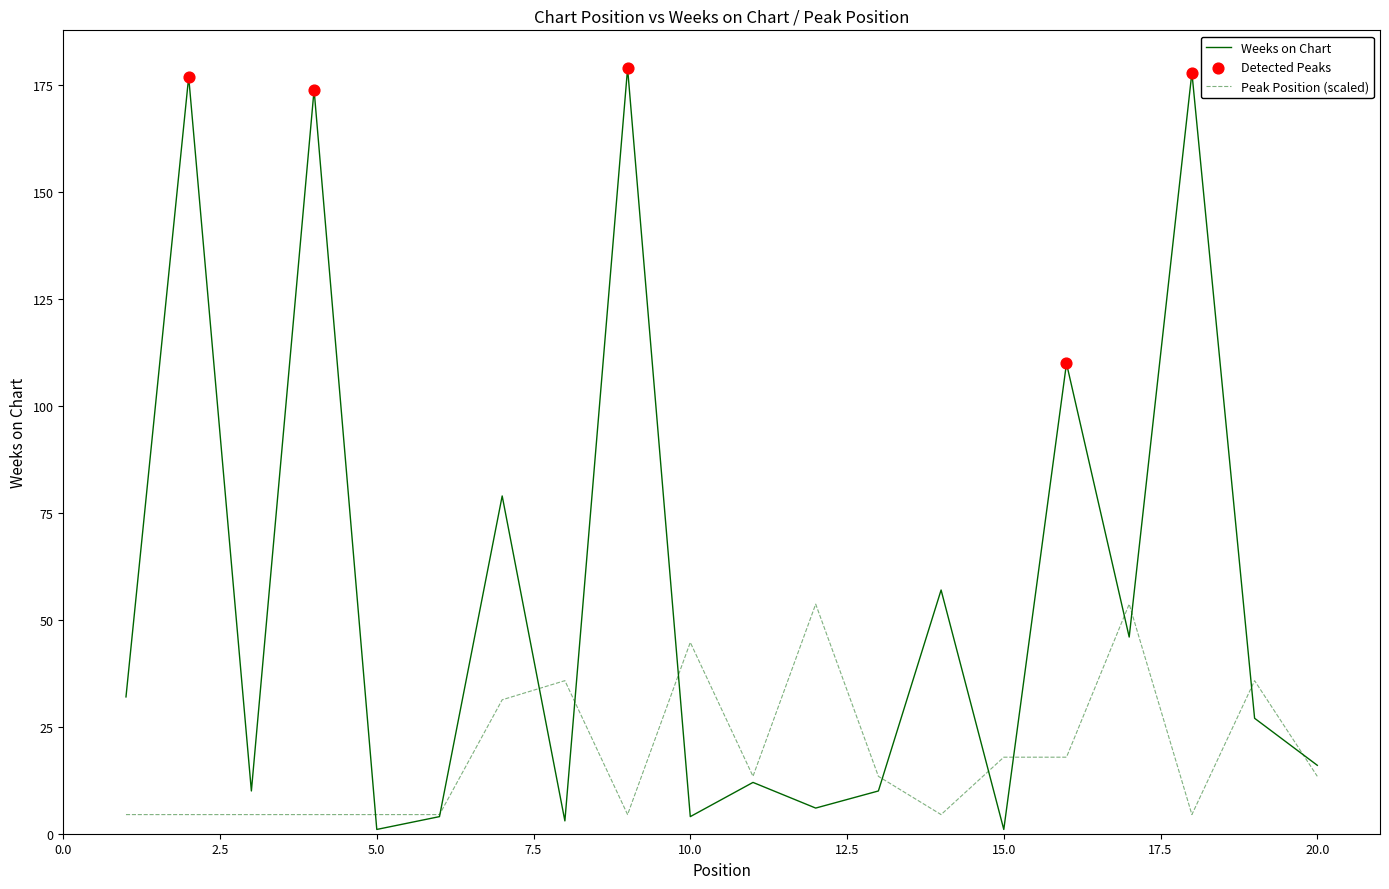

Which series has the largest total across all categories?

Weeks on Chart